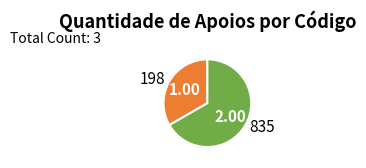

Which category has the biggest portion of the pie?

835